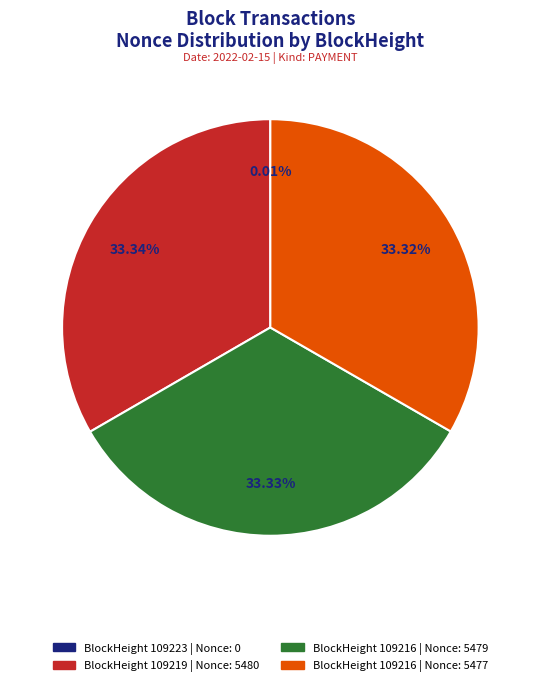

Combined, do BlockHeight 109219 | Nonce: 5480 and BlockHeight 109216 | Nonce: 5477 account for over 50%?

Yes